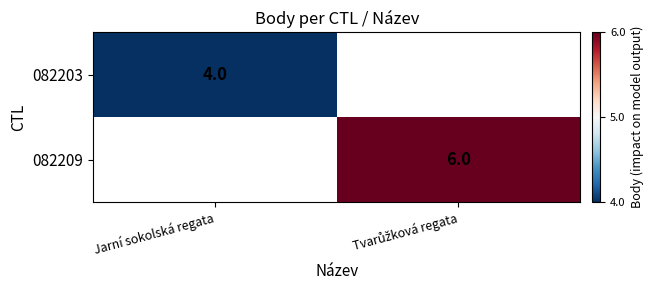

Is it true that 082203 equals 2 at Jarní sokolská regata?

False